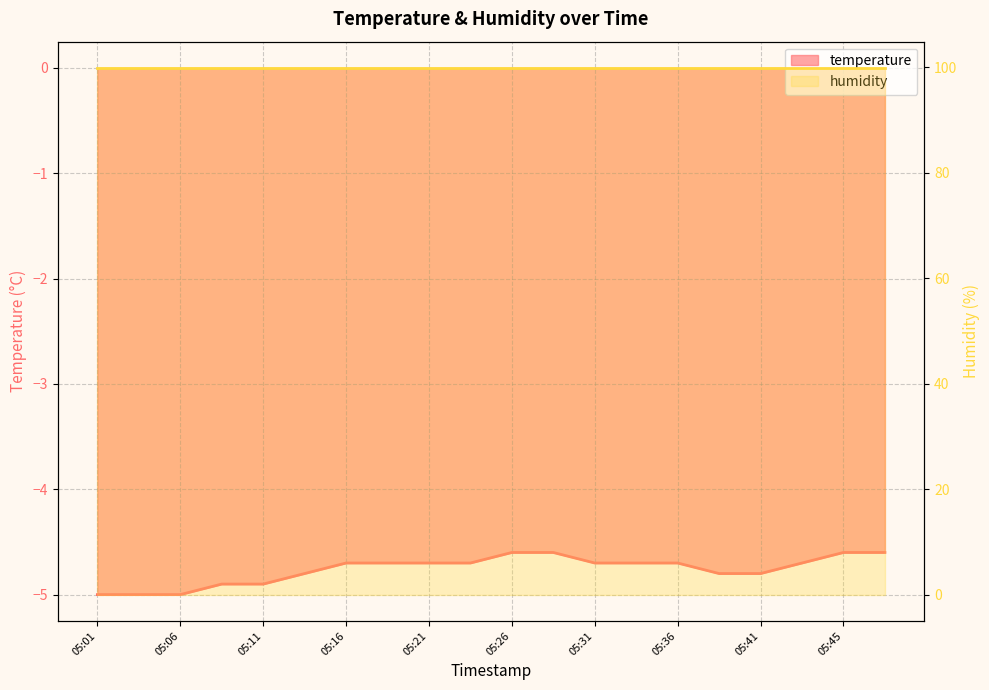

What is the greatest value displayed?

-4.6